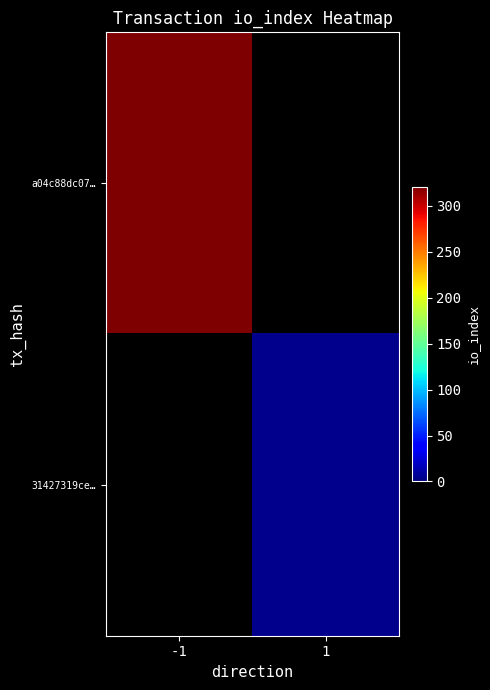

How many categories are shown in the chart?

2